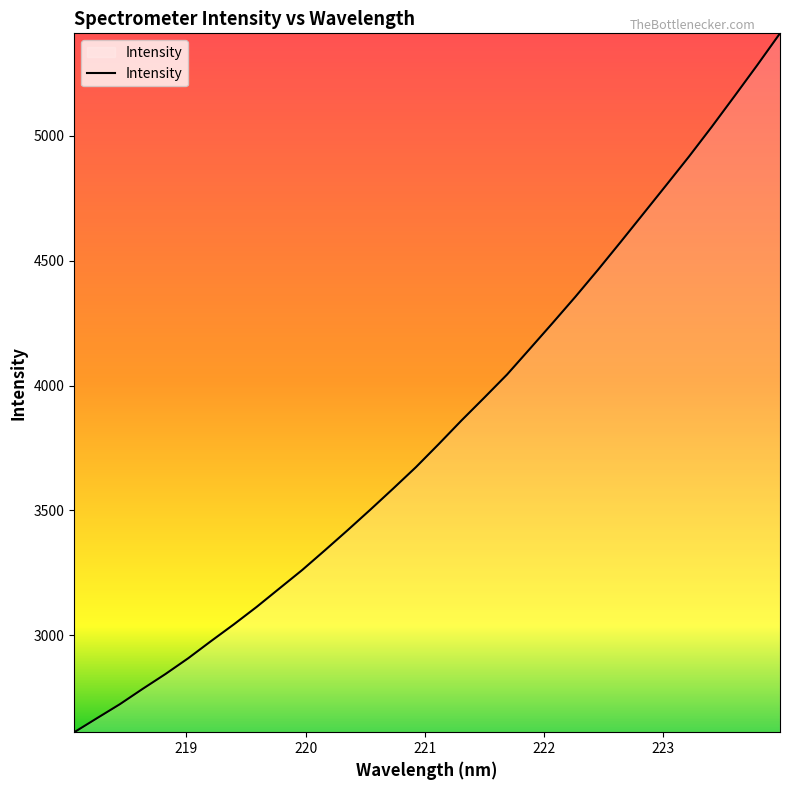

What is the smallest value displayed?

2612.6